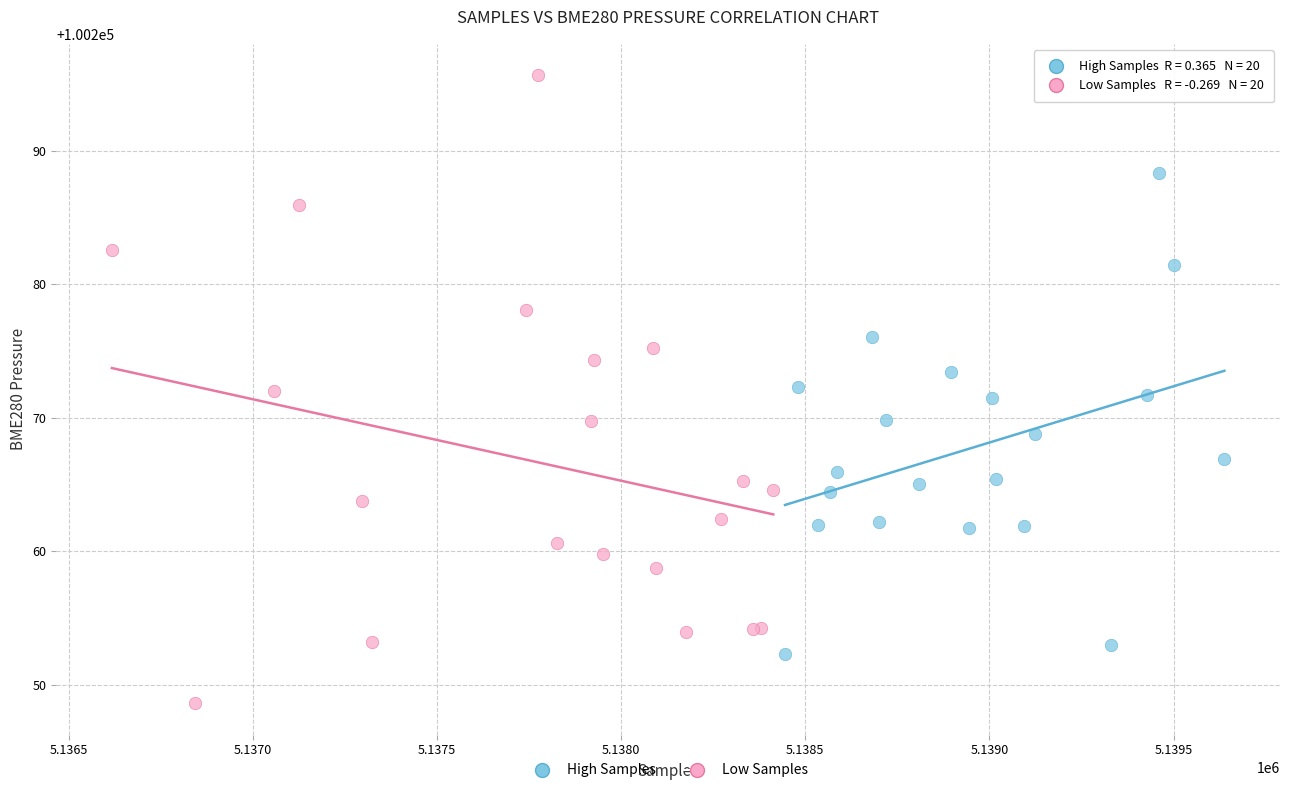

Which series reaches the minimum Y coordinate?

Low Samples